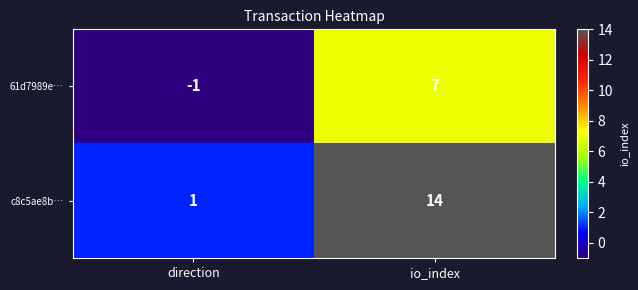

Rank the series by their average value, from lowest to highest.

61d7989e…, c8c5ae8b…